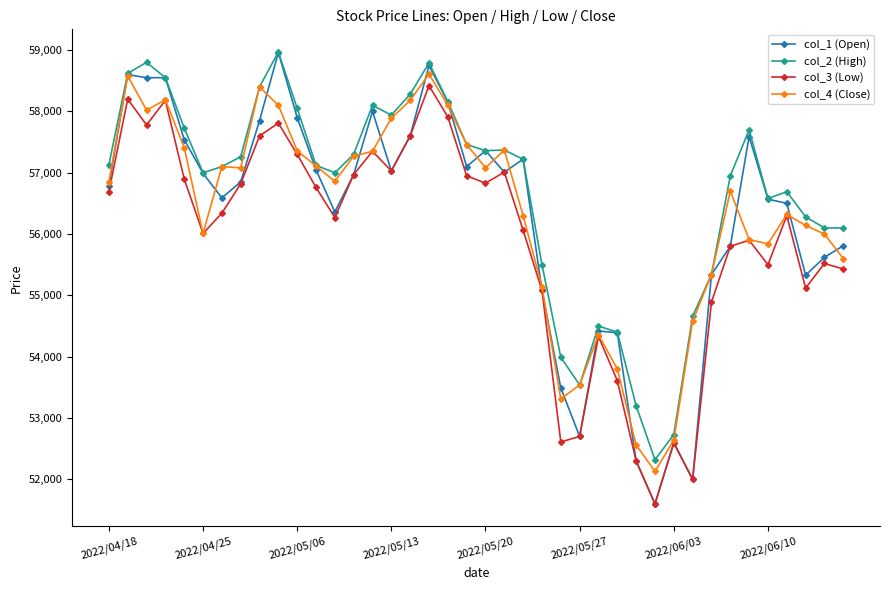

What is the average value of the col_2 (High) series?

56657